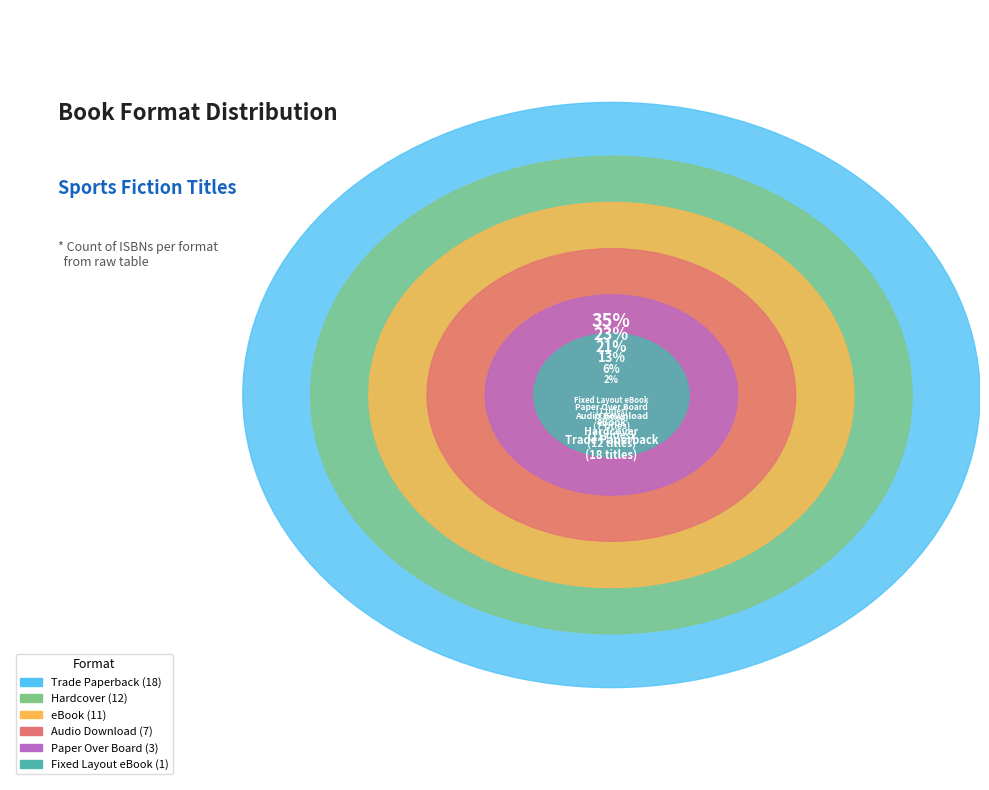

How many slices are in this pie chart?

6